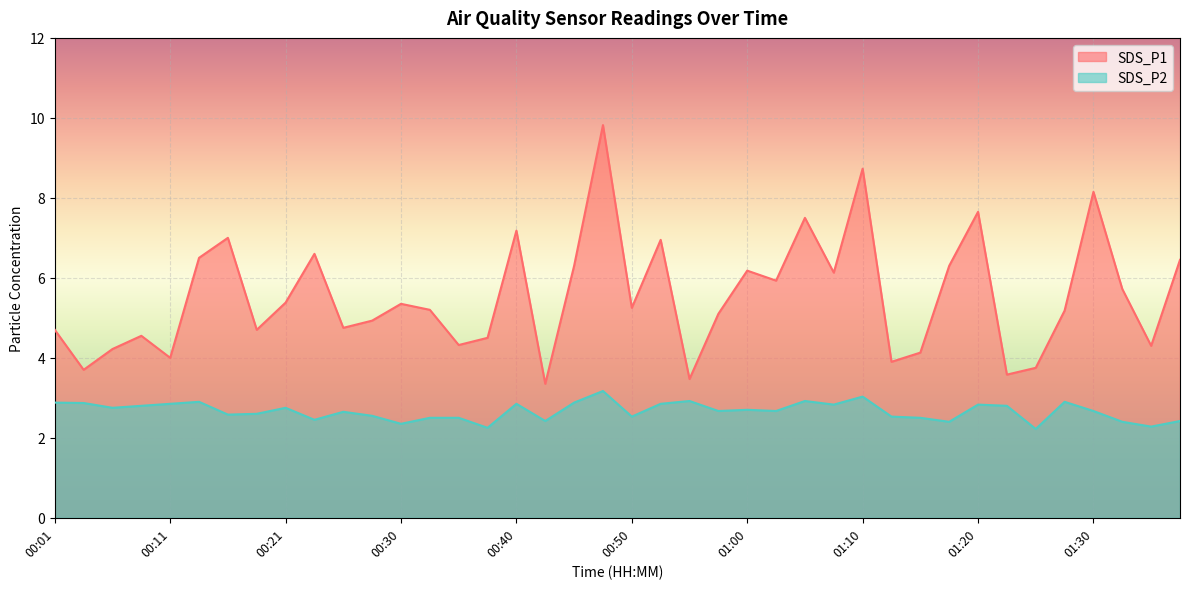

In SDS_P1, how many points are lower than both neighbors (excluding endpoints)?

13